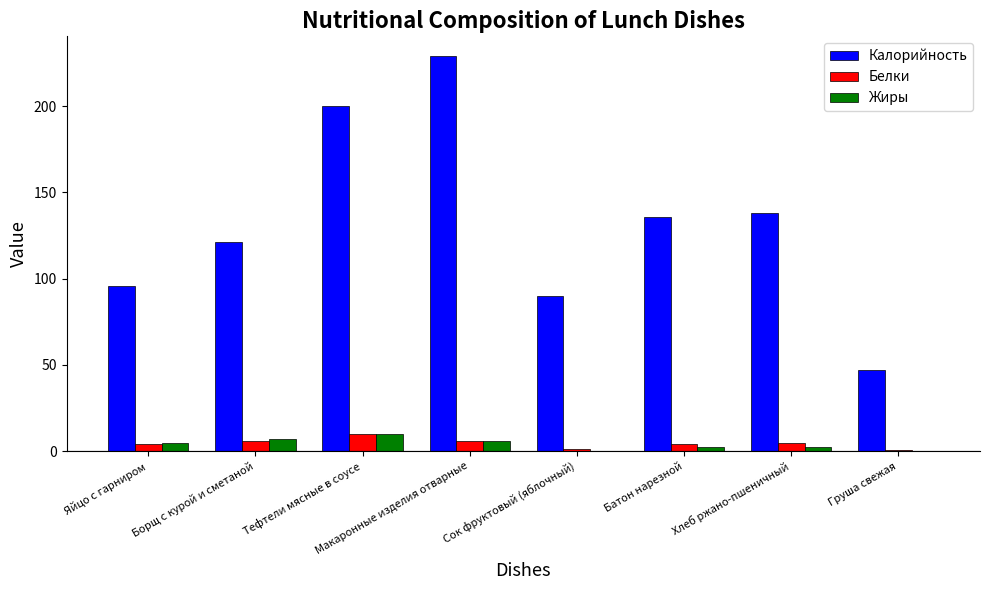

What is the average value of the Калорийность series?

132.1